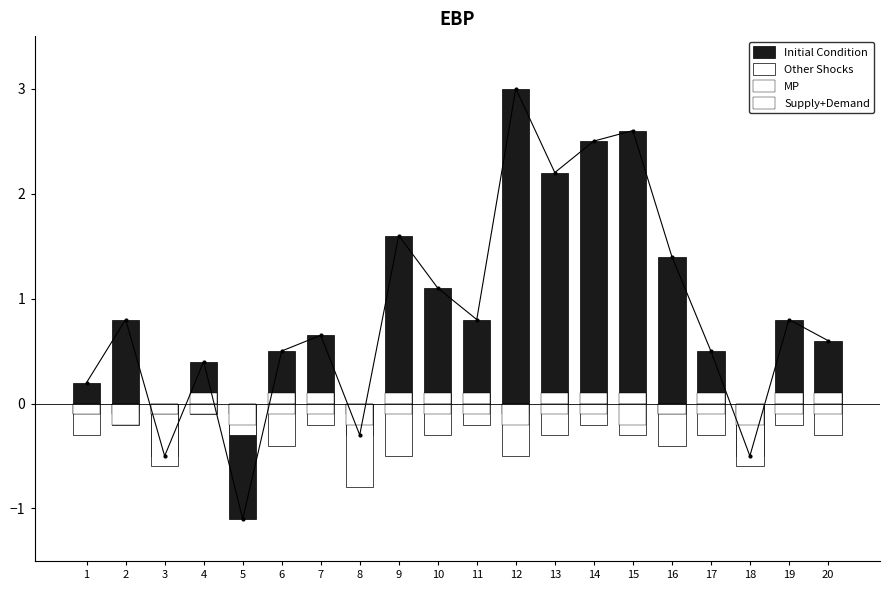

How many distinct data groups are displayed?

4